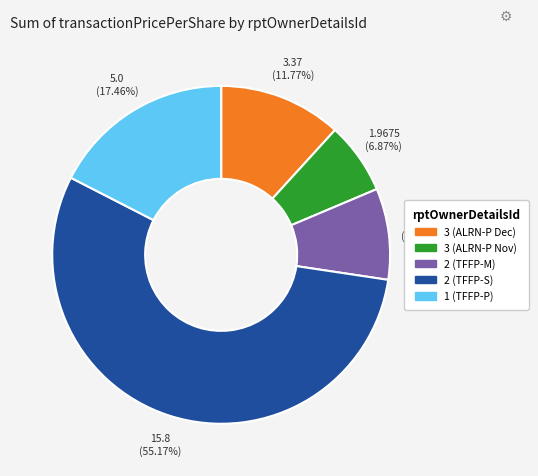

Is there a majority slice in this chart?

Yes